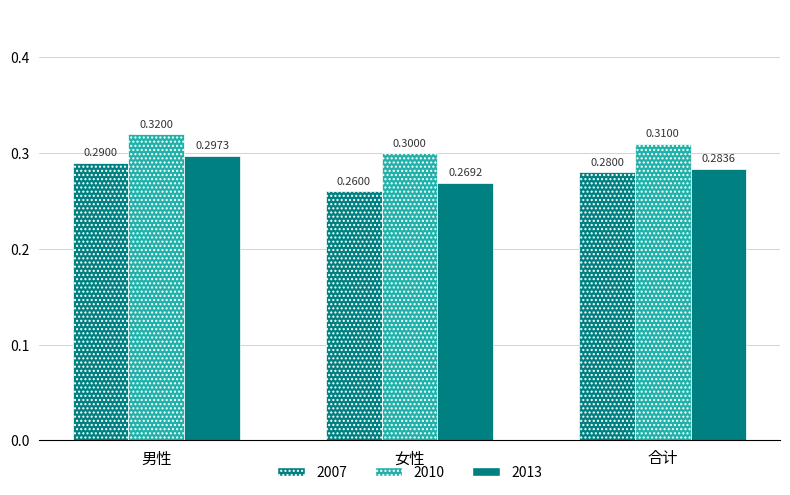

Reading right to left, extract all data points from this chart.

2007: 0.3	0.3	0.3
2010: 0.3	0.3	0.3
2013: 0.3	0.3	0.3